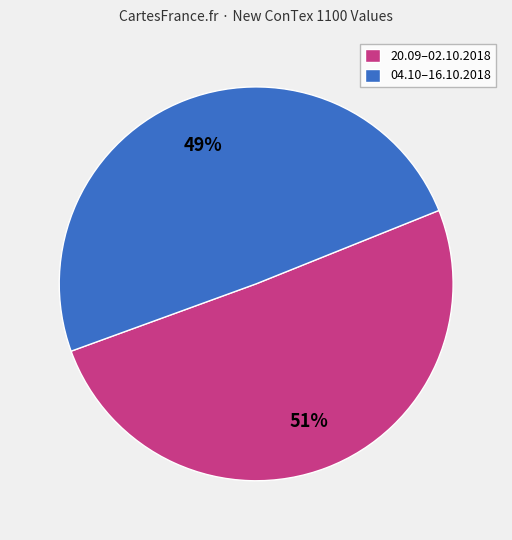

Between 04.10–16.10.2018 and 20.09–02.10.2018, which is larger?

20.09–02.10.2018